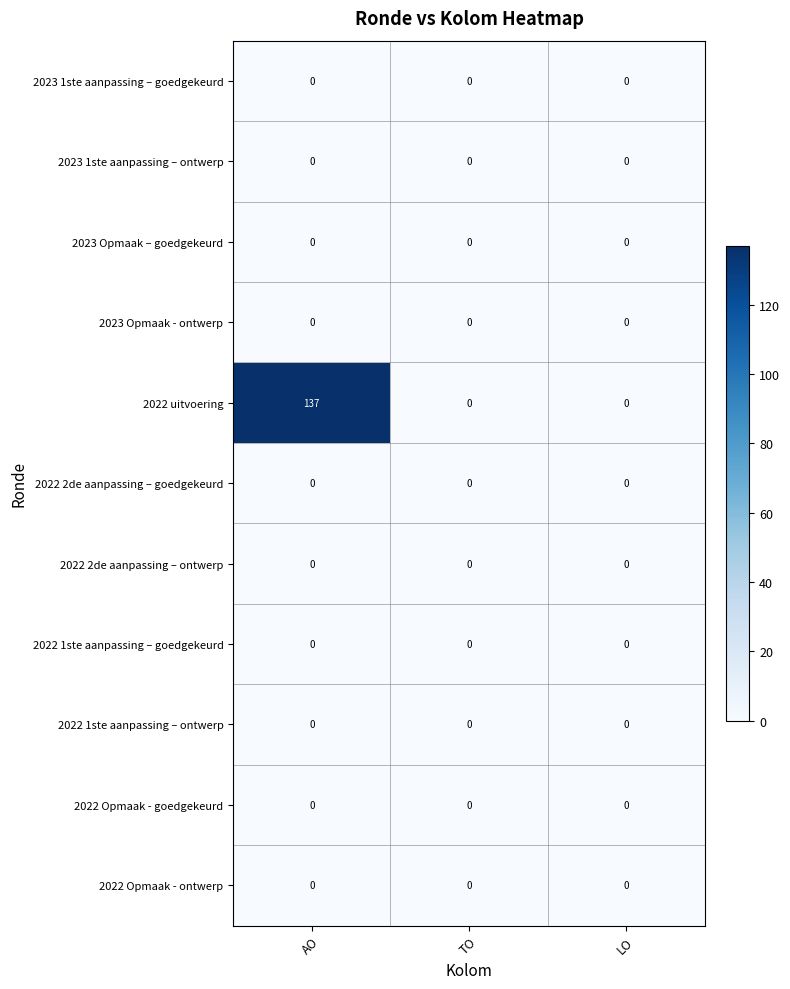

Which series has the largest range (max minus min)?

2022 uitvoering